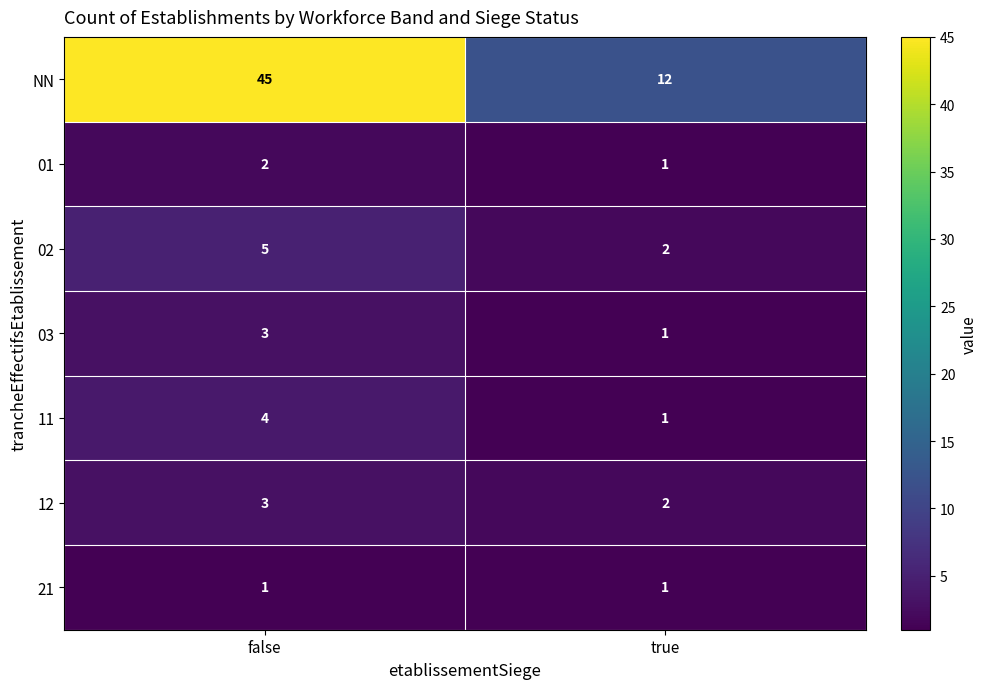

Count the number of data series in this chart.

7